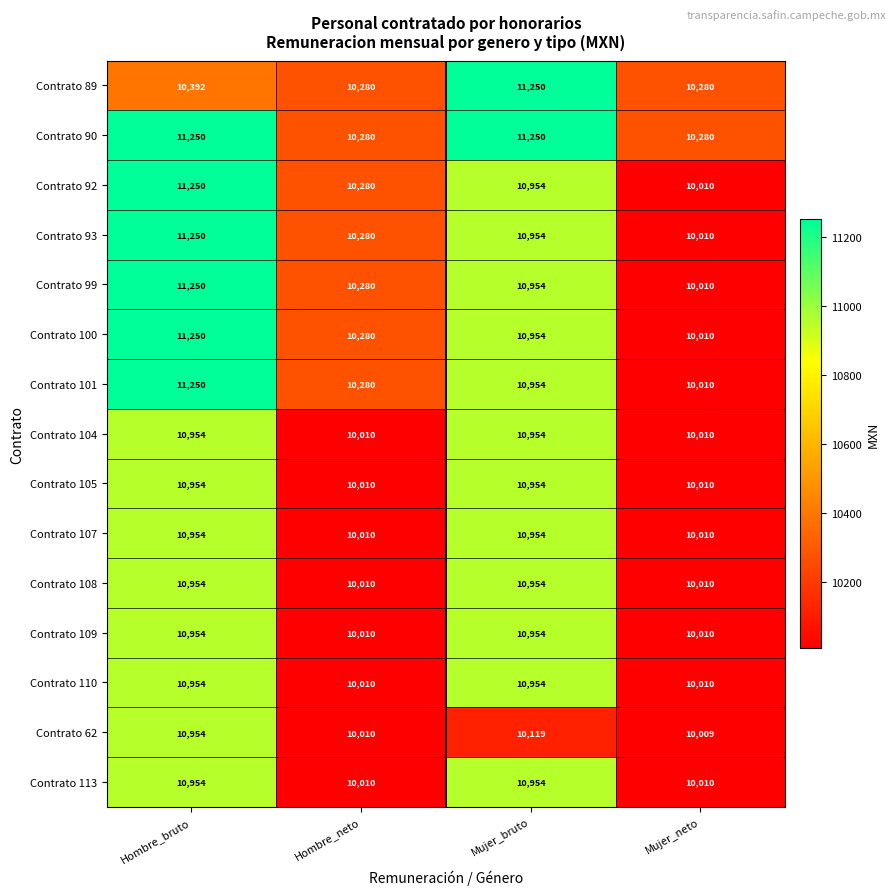

Which series has the largest total across all categories?

Contrato 90